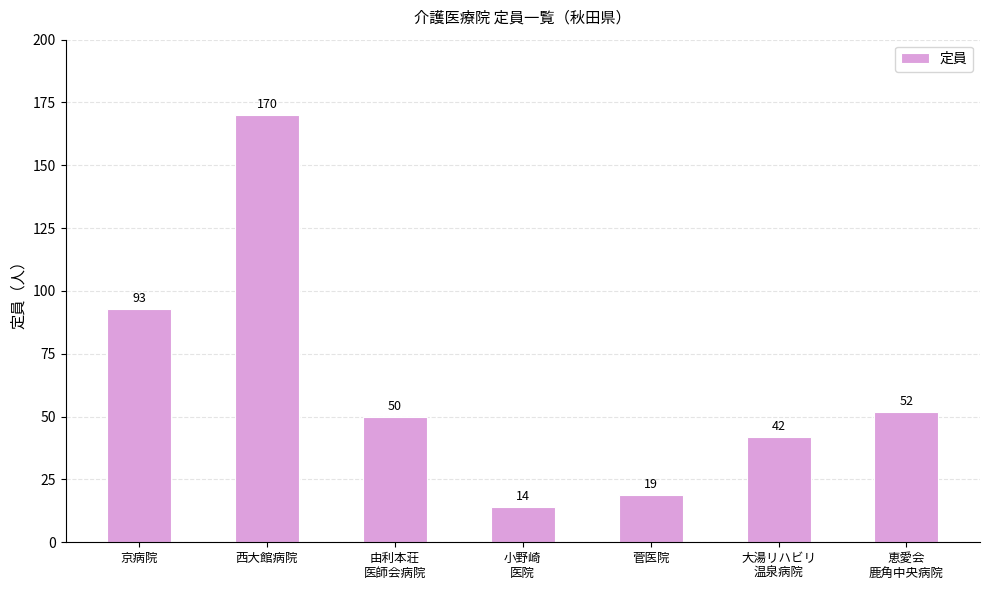

Rank the categories by value from lowest to highest.

小野崎
医院, 菅医院, 大湯リハビリ
温泉病院, 由利本荘
医師会病院, 恵愛会
鹿角中央病院, 京病院, 西大館病院